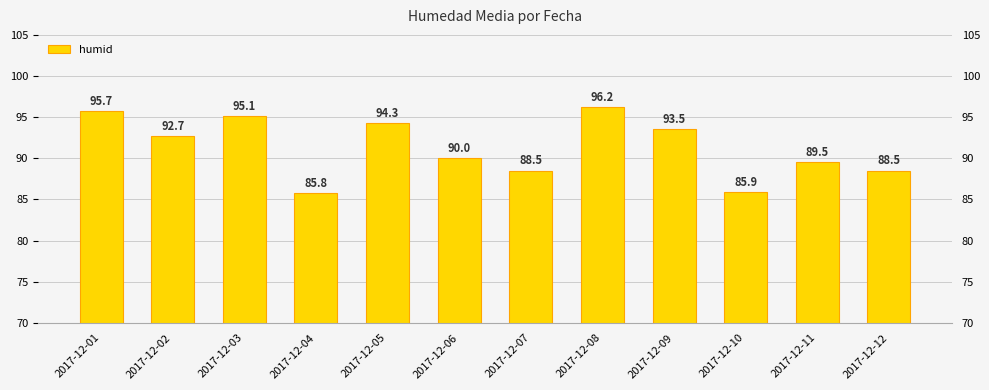

What is the change in value from 2017-12-03 to 2017-12-06?

-5.1